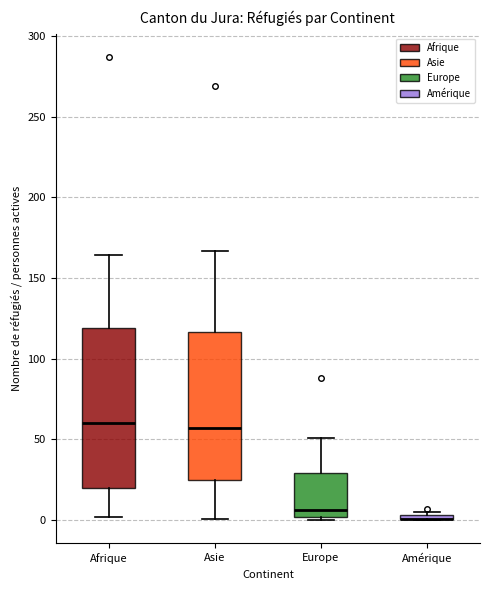

Where does the median line of the box for Europe sit on the y-axis? The values are not printed on the chart, so give them approximately, as read against the axis.

5